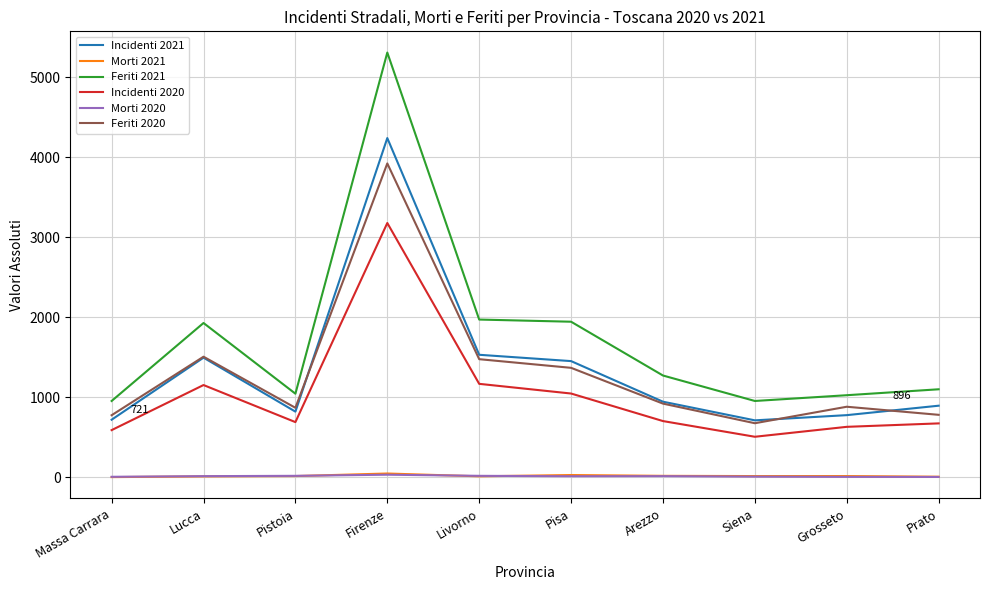

True or false: Morti 2021 has more than 0 interior local peaks.

True